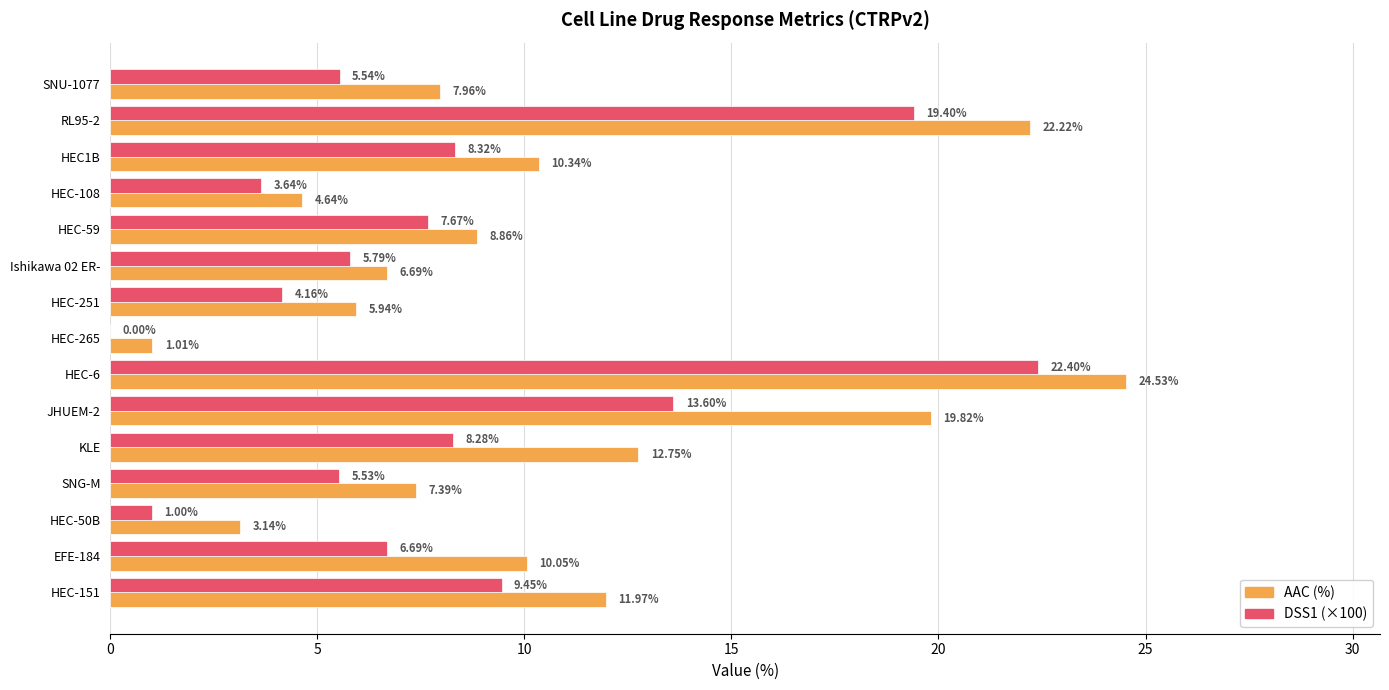

Which series has the largest total across all categories?

AAC (%)